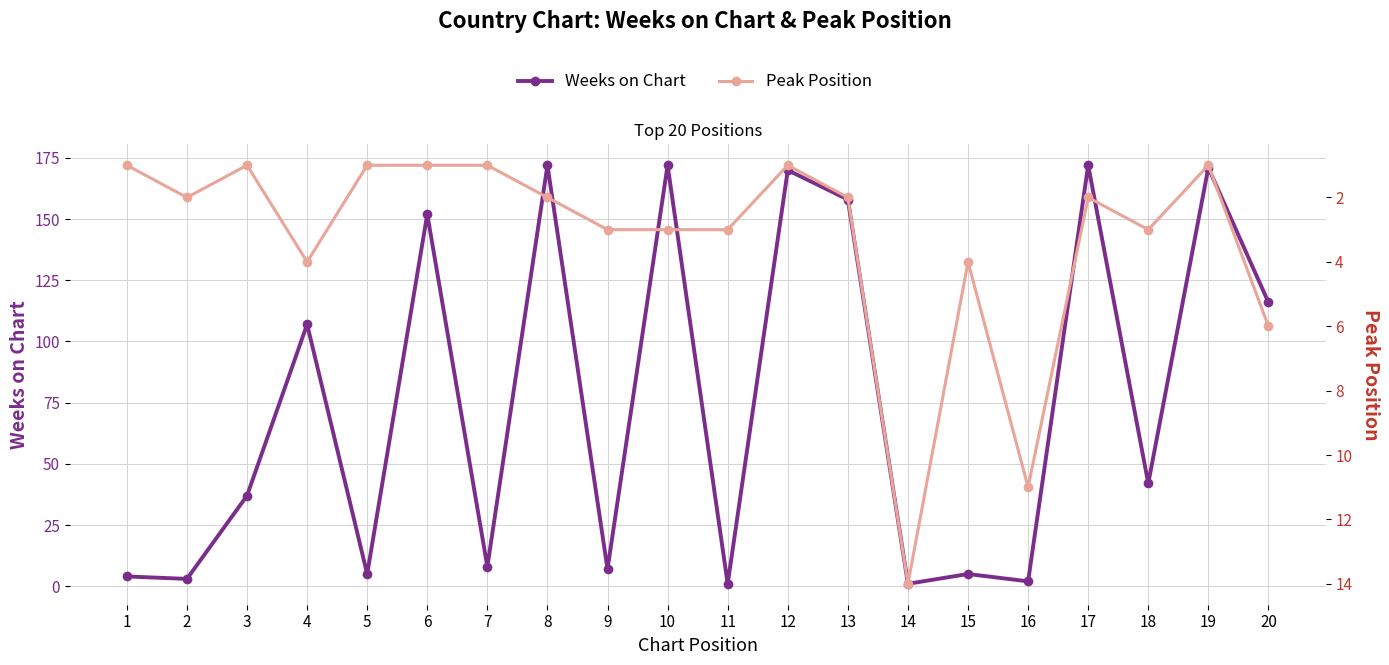

How many lines are shown in the chart?

2